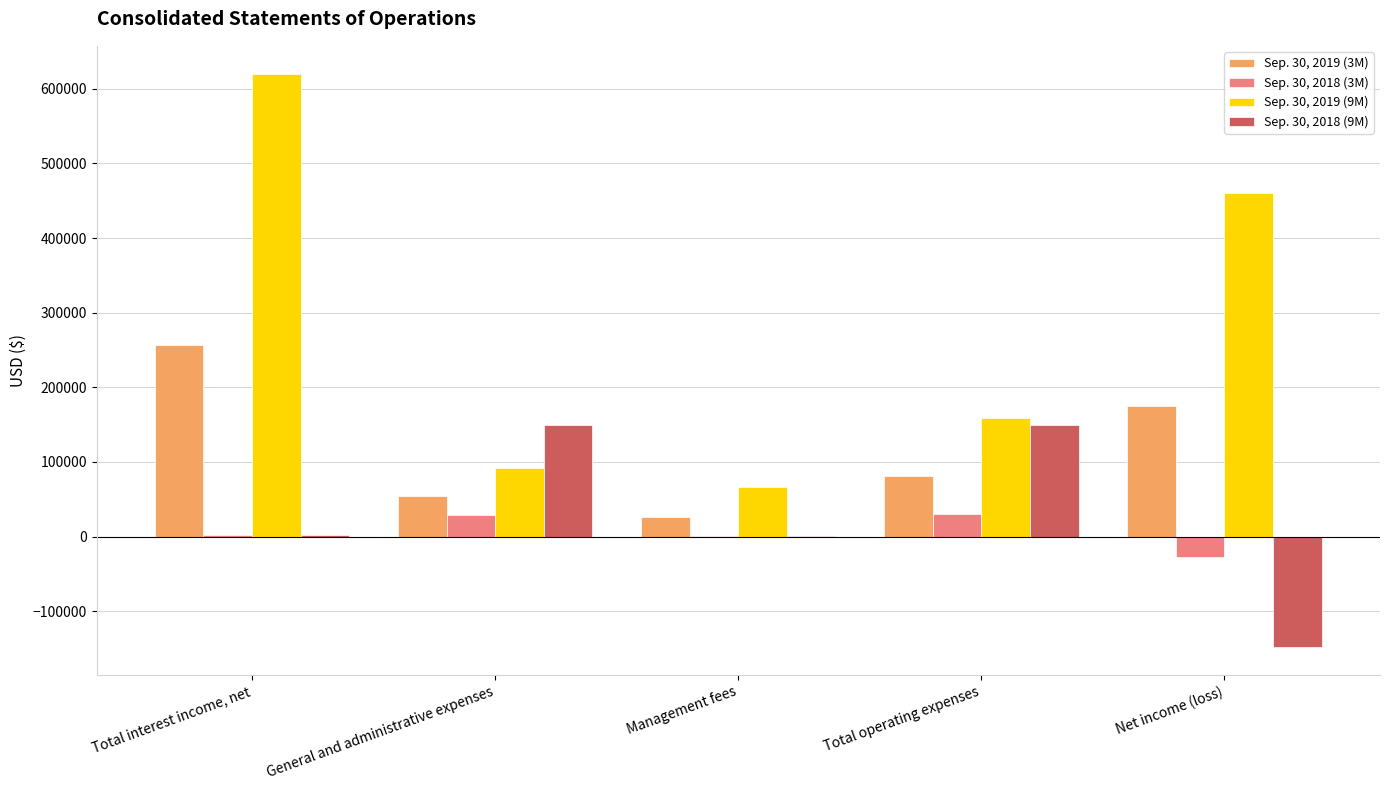

The value of Sep. 30, 2018 (9M) at General and administrative expenses is 149118. True or false?

True